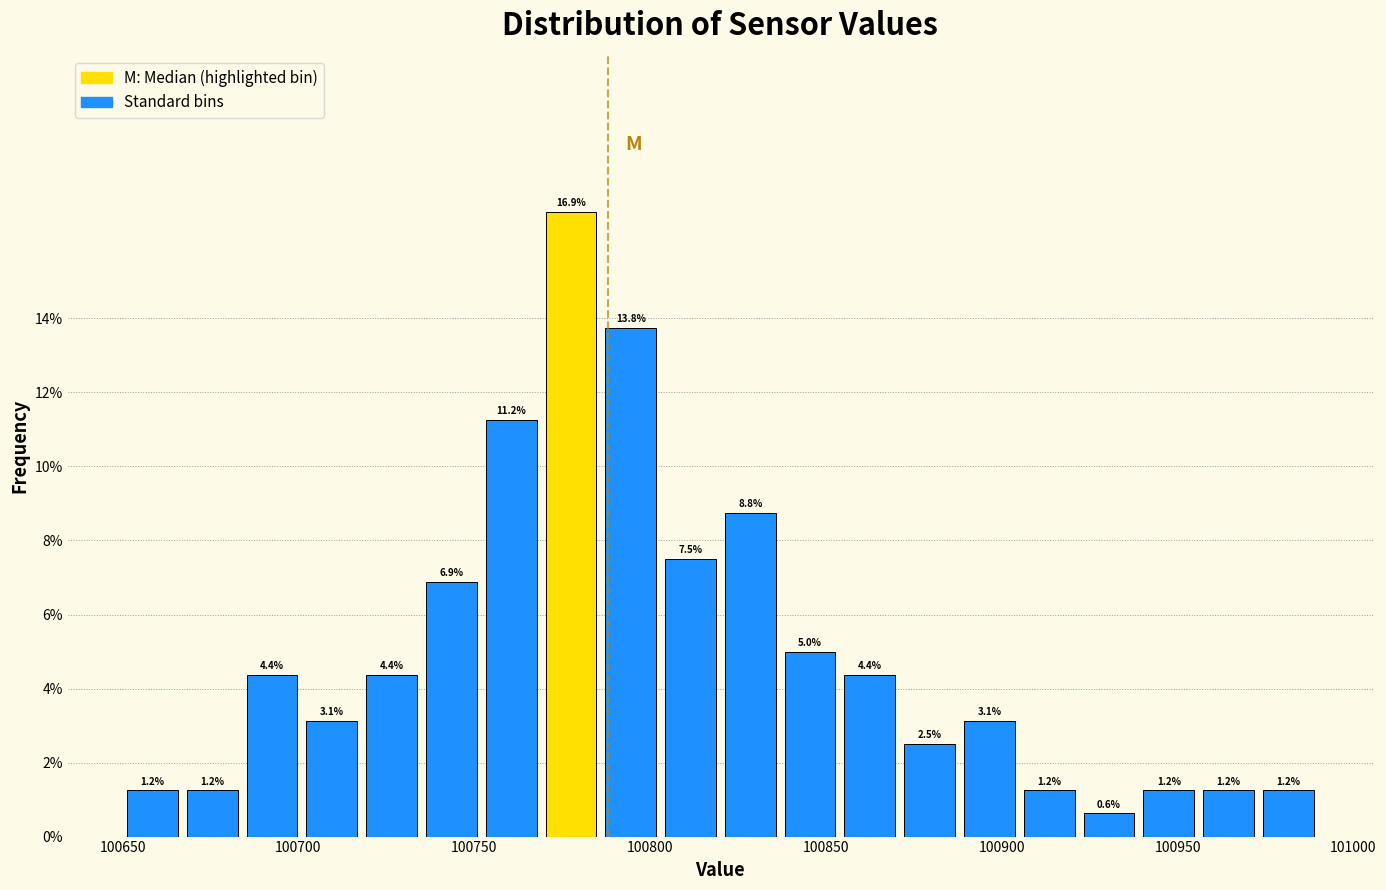

Around what value on the x-axis is the tallest bar? Give the approximate position of its centre, as read against the axis.

100780